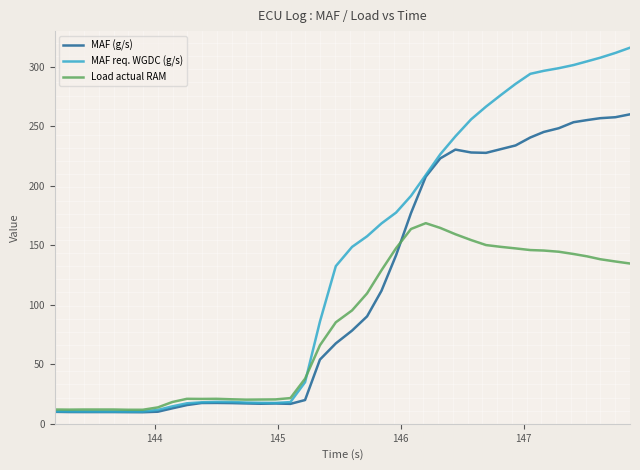

Which series has the largest total across all categories?

MAF req. WGDC (g/s)